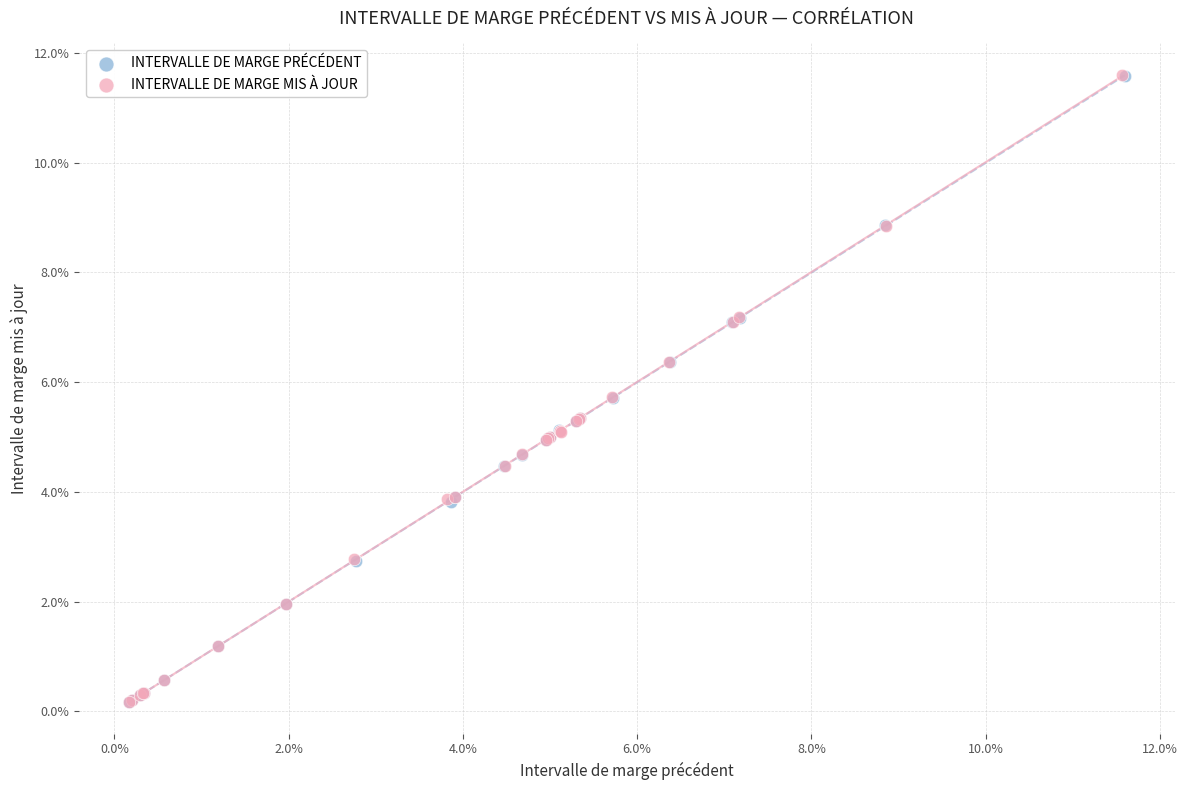

Which series has the largest Y range (max minus min)?

INTERVALLE DE MARGE MIS À JOUR